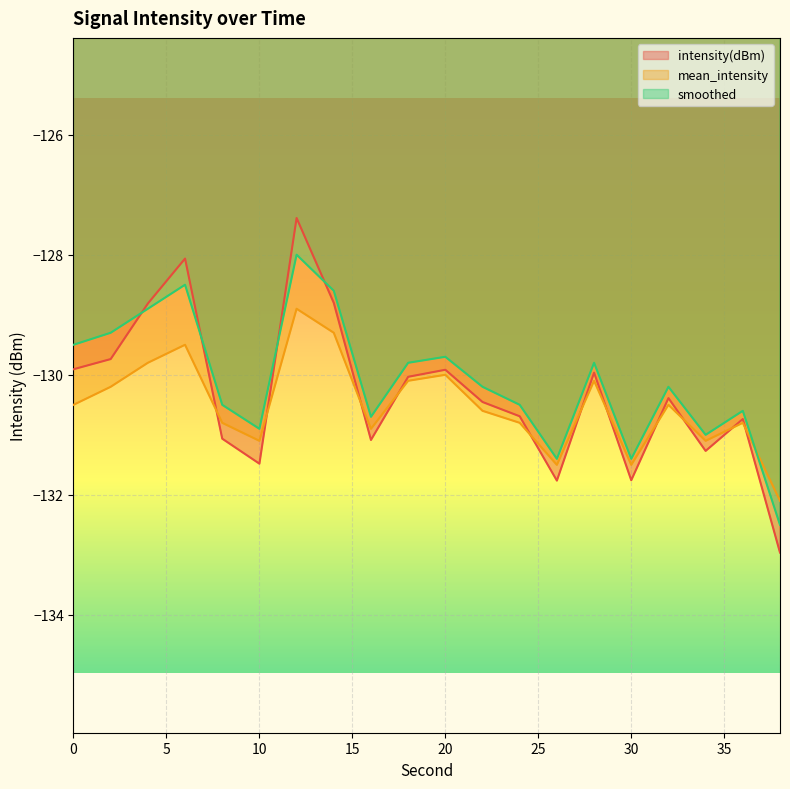

Rank the series at 32 from lowest to highest value.

mean_intensity, intensity(dBm), smoothed